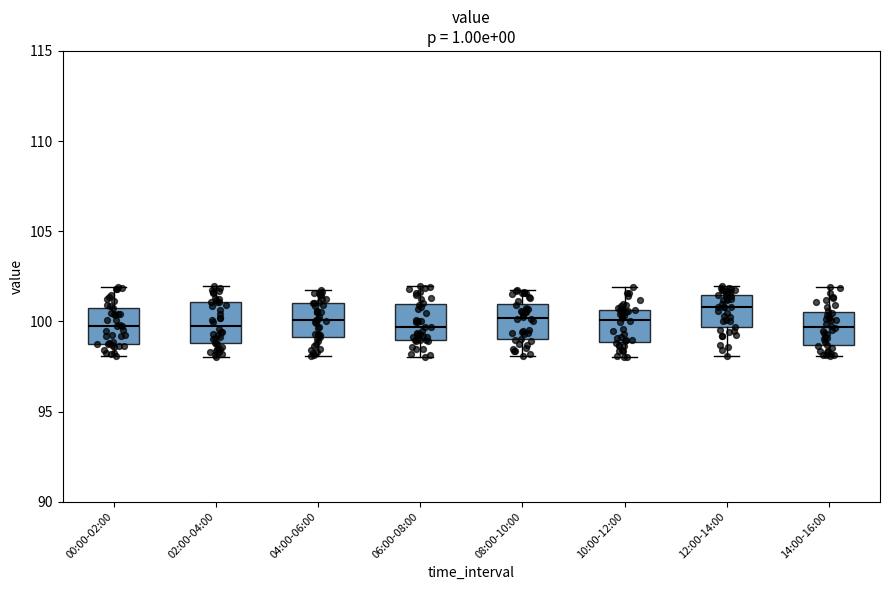

Reading left to right, transcribe this box plot: for each box, give where its median line is, the range the box spans, and where its two whiskers end, as read against the y-axis. The values are not printed on the chart, so give them approximately, as read against the axis.

00:00-02:00: median 99.5, box 98.5 to 101.0, whiskers 98.0 to 102.0
02:00-04:00: median 100.0, box 99.0 to 101.0, whiskers 98.0 to 102.0
04:00-06:00: median 100.0, box 99.0 to 101.0, whiskers 98.0 to 101.5
06:00-08:00: median 99.5, box 99.0 to 101.0, whiskers 98.0 to 102.0
08:00-10:00: median 100.0, box 99.0 to 101.0, whiskers 98.0 to 101.5
10:00-12:00: median 100.0, box 99.0 to 100.5, whiskers 98.0 to 102.0
12:00-14:00: median 101.0, box 99.5 to 101.5, whiskers 98.0 to 102.0
14:00-16:00: median 99.5, box 98.5 to 100.5, whiskers 98.0 to 102.0